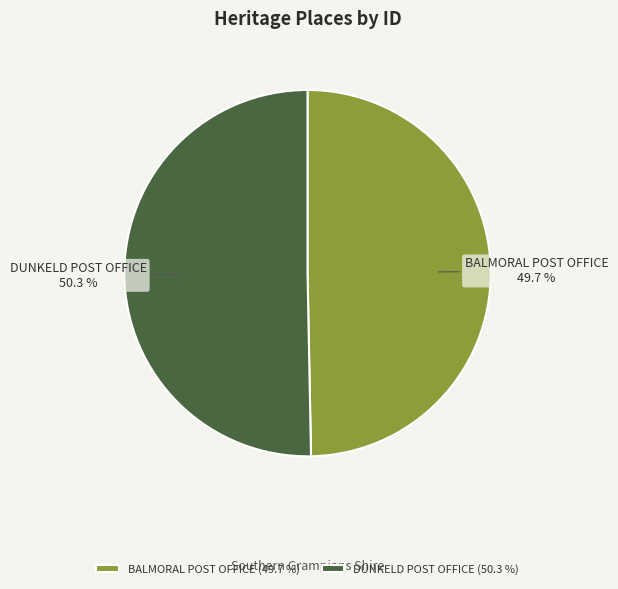

To the nearest percent, what is the average slice percentage?

50%